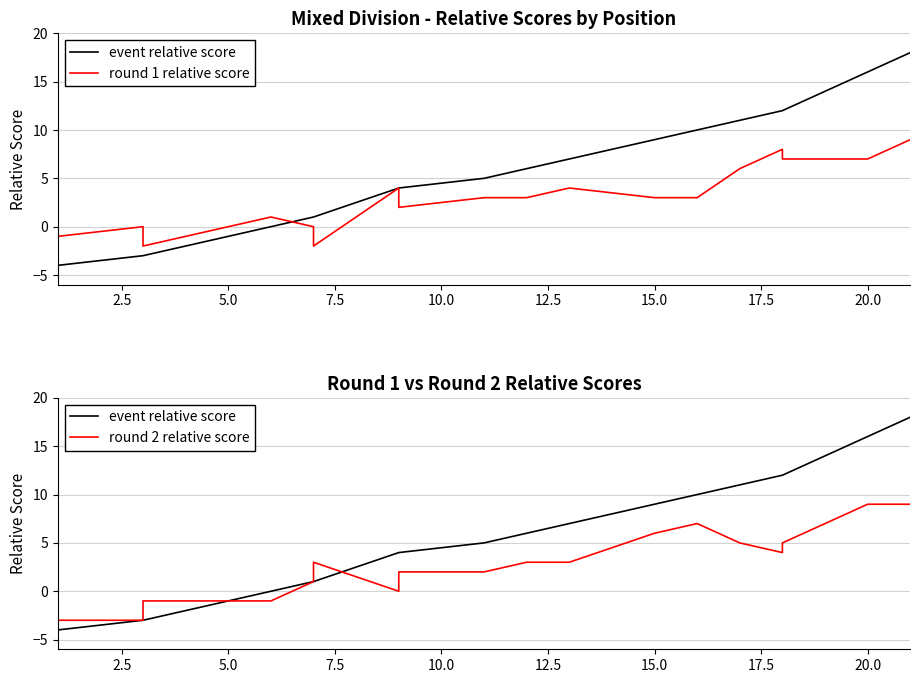

What are all the series names shown in the legend?

event relative score, round 1 relative score, round 2 relative score